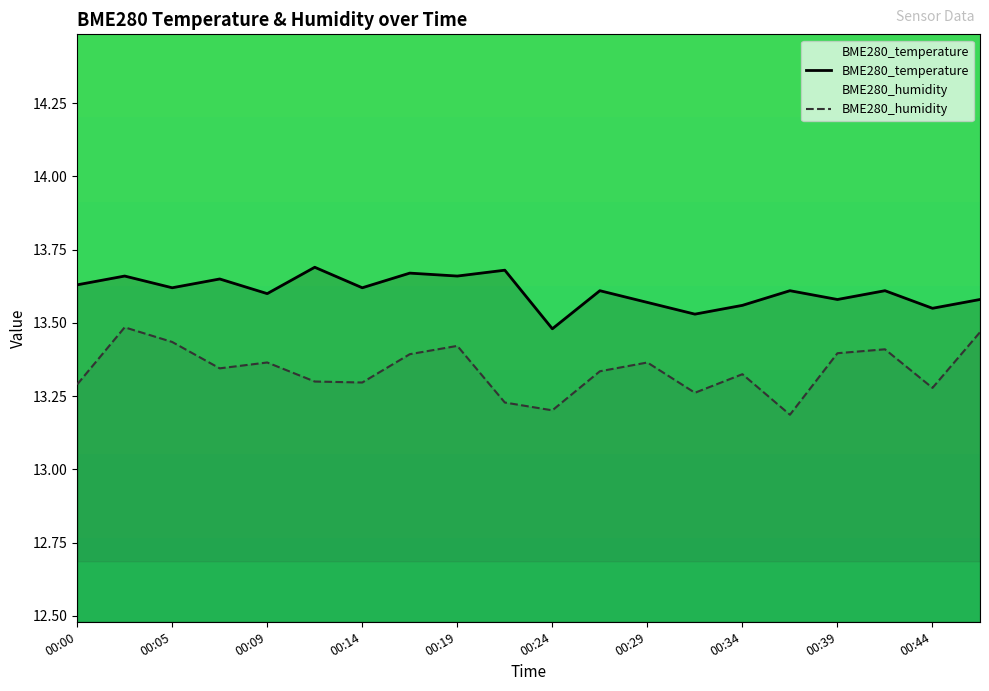

At which label does BME280_humidity reach its minimum?

00:36